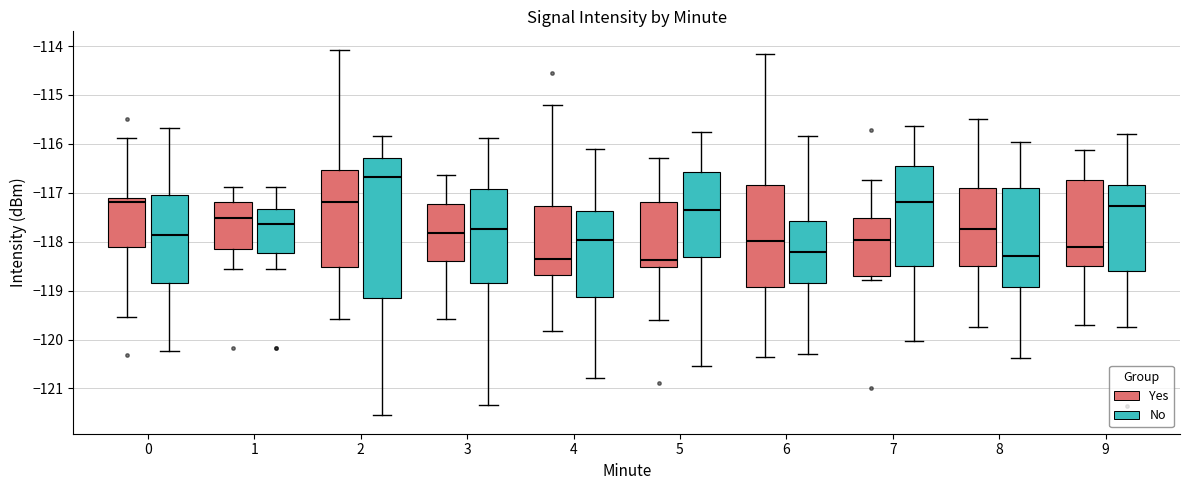

Reading left to right, read every box against the y-axis: the position of its median line, the range the box covers, and the ends of its whiskers. The values are not printed on the chart, so give them approximately, as read against the axis.

0 (Yes): median -117.2, box -118.1 to -117.1, whiskers -119.5 to -115.9
0 (No): median -117.9, box -118.9 to -117.0, whiskers -120.2 to -115.7
1 (Yes): median -117.5, box -118.1 to -117.2, whiskers -118.6 to -116.9
1 (No): median -117.6, box -118.2 to -117.3, whiskers -118.6 to -116.9
2 (Yes): median -117.2, box -118.5 to -116.5, whiskers -119.6 to -114.1
2 (No): median -116.7, box -119.1 to -116.3, whiskers -121.6 to -115.8
3 (Yes): median -117.8, box -118.4 to -117.2, whiskers -119.6 to -116.6
3 (No): median -117.7, box -118.8 to -116.9, whiskers -121.3 to -115.9
4 (Yes): median -118.3, box -118.7 to -117.3, whiskers -119.8 to -115.2
4 (No): median -118.0, box -119.1 to -117.4, whiskers -120.8 to -116.1
5 (Yes): median -118.4, box -118.5 to -117.2, whiskers -119.6 to -116.3
5 (No): median -117.3, box -118.3 to -116.6, whiskers -120.5 to -115.8
6 (Yes): median -118.0, box -118.9 to -116.8, whiskers -120.4 to -114.2
6 (No): median -118.2, box -118.8 to -117.6, whiskers -120.3 to -115.8
7 (Yes): median -118.0, box -118.7 to -117.5, whiskers -118.8 to -116.7
7 (No): median -117.2, box -118.5 to -116.5, whiskers -120.0 to -115.6
8 (Yes): median -117.7, box -118.5 to -116.9, whiskers -119.7 to -115.5
8 (No): median -118.3, box -118.9 to -116.9, whiskers -120.4 to -116.0
9 (Yes): median -118.1, box -118.5 to -116.7, whiskers -119.7 to -116.1
9 (No): median -117.3, box -118.6 to -116.8, whiskers -119.7 to -115.8